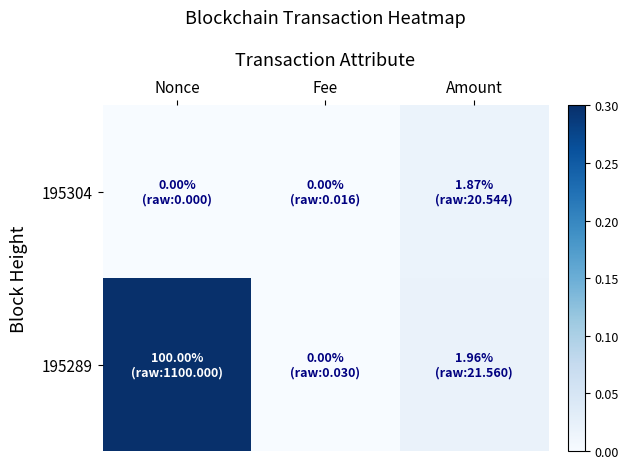

Which series changed the most between Nonce and Amount?

195289